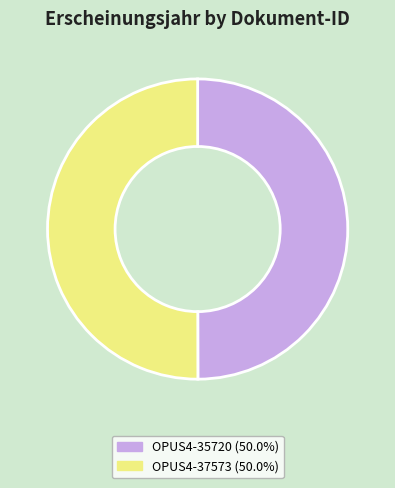

How many segments does this pie chart have?

2